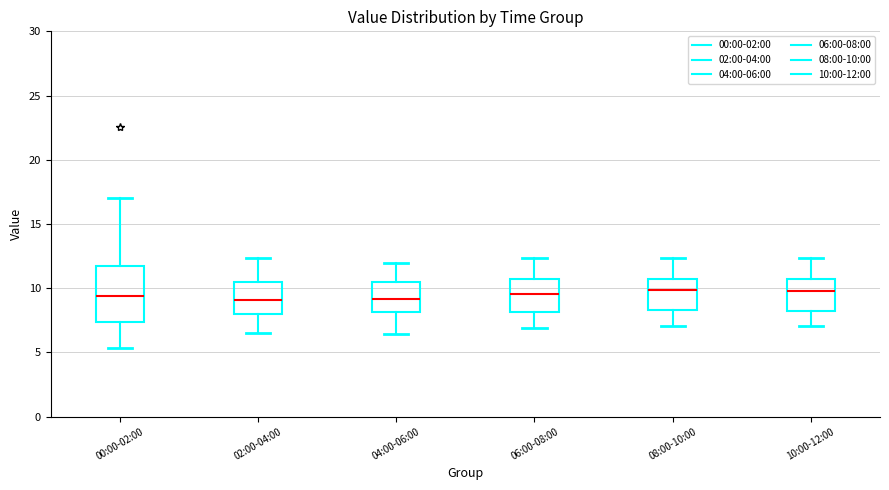

Which box is the tallest, from its lower edge to its upper edge?

00:00-02:00